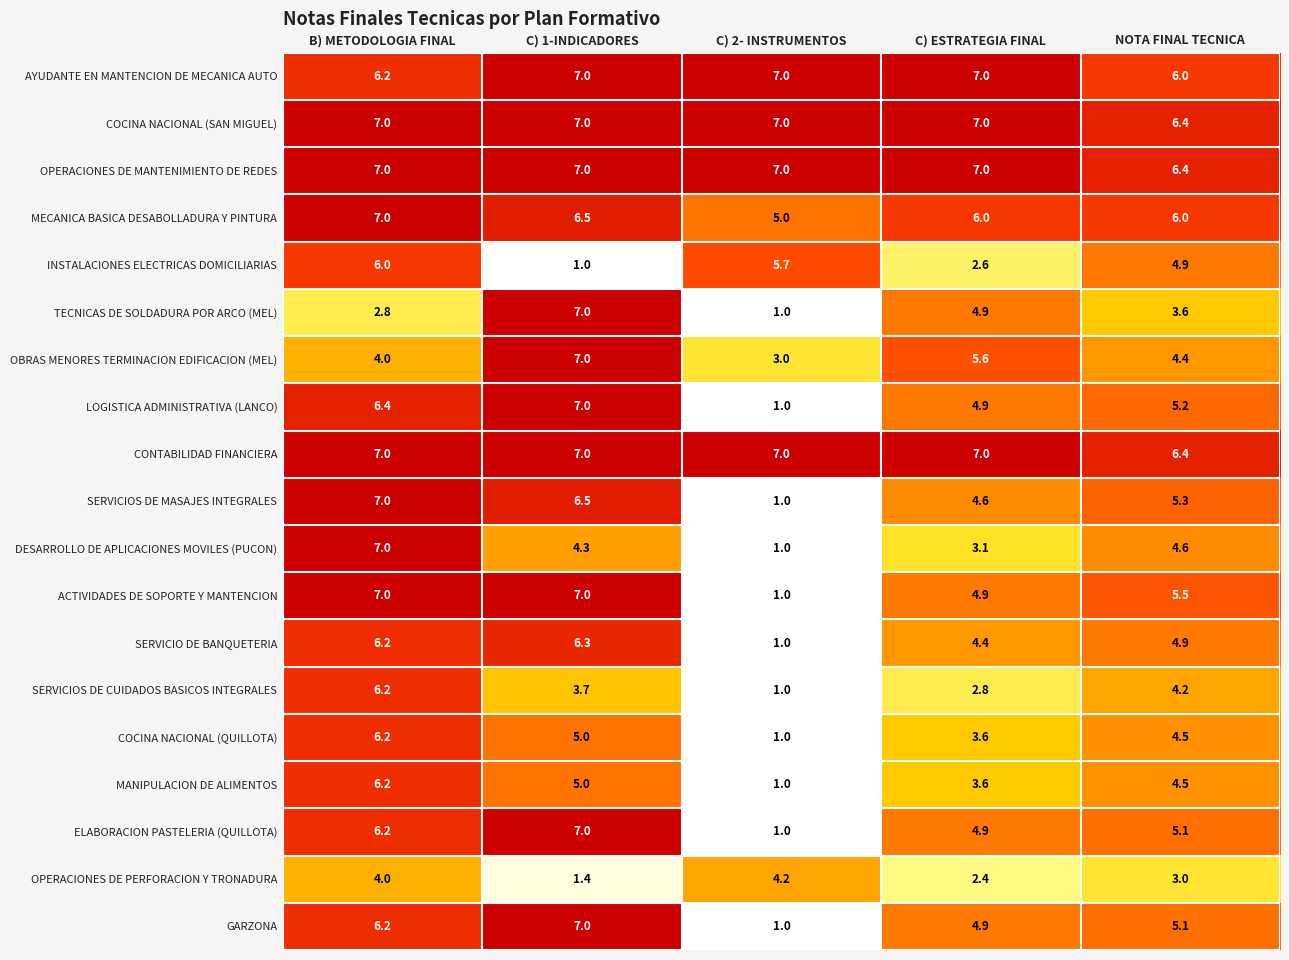

Which series changed the most between C) 1-INDICADORES and NOTA FINAL TECNICA?

INSTALACIONES ELECTRICAS DOMICILIARIAS